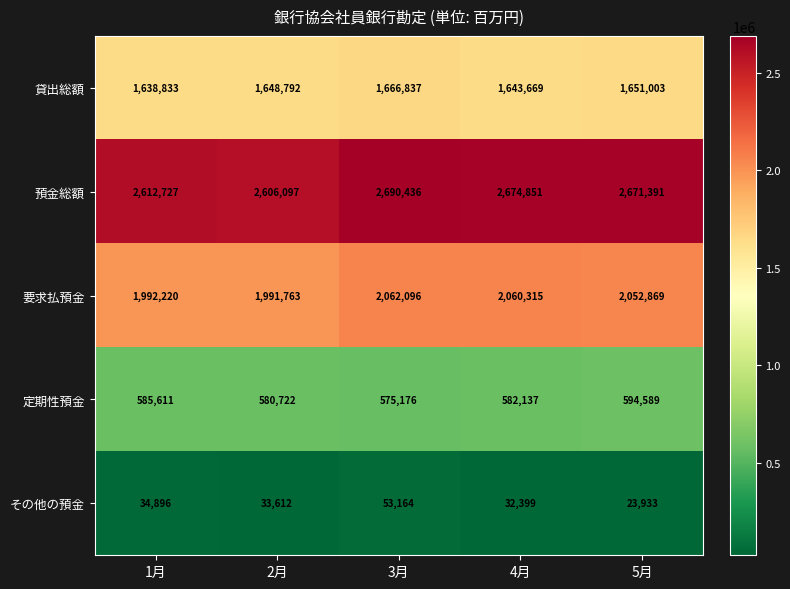

At which label is 預金総額 closest to 2648266?

5月